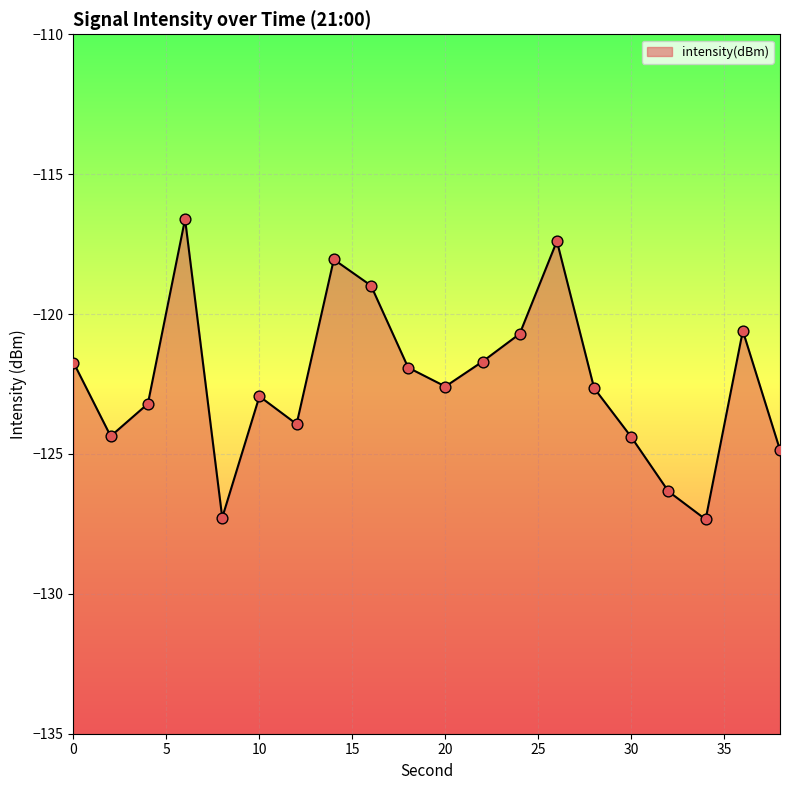

What is the change in value from 20 to 22?

+0.9